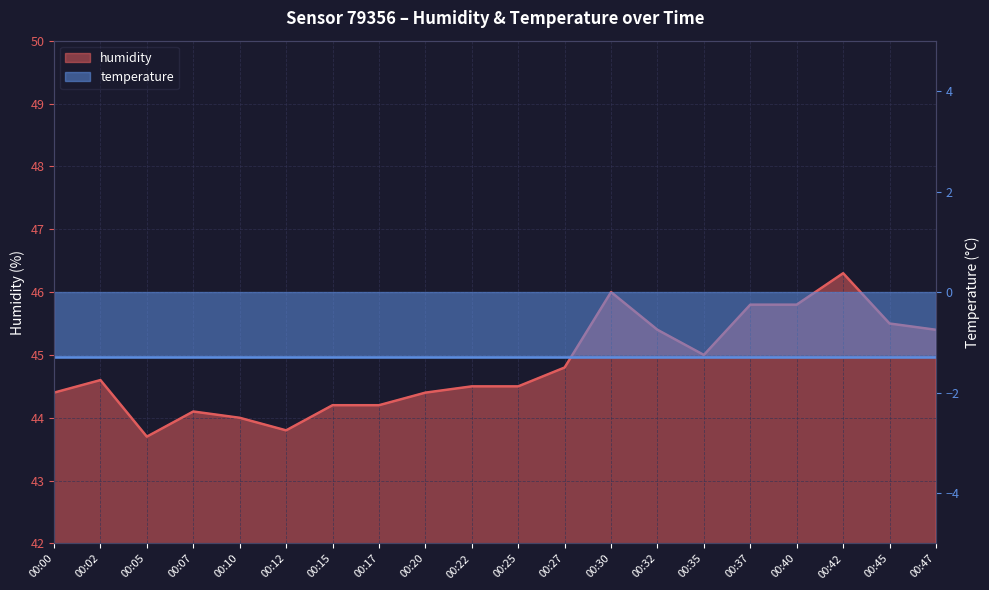

What is the ratio of the value at 00:32 to the value at 00:25?

1.0